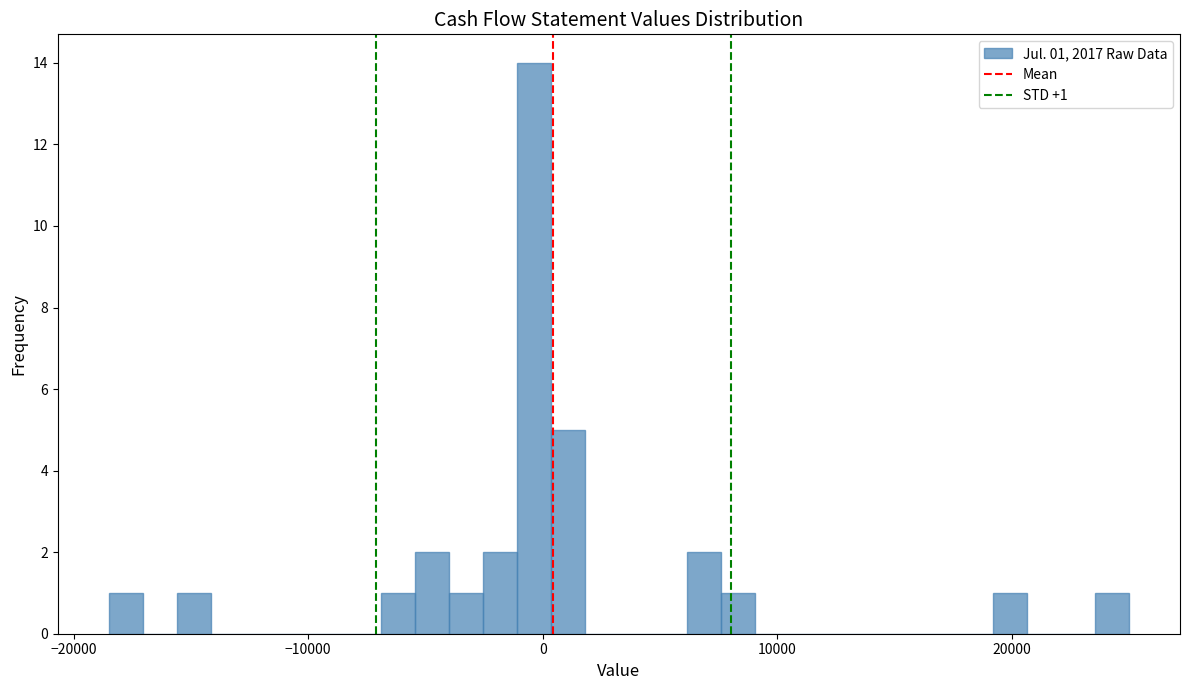

Around what value on the x-axis is the tallest bar? Give the approximate position of its centre, as read against the axis.

0